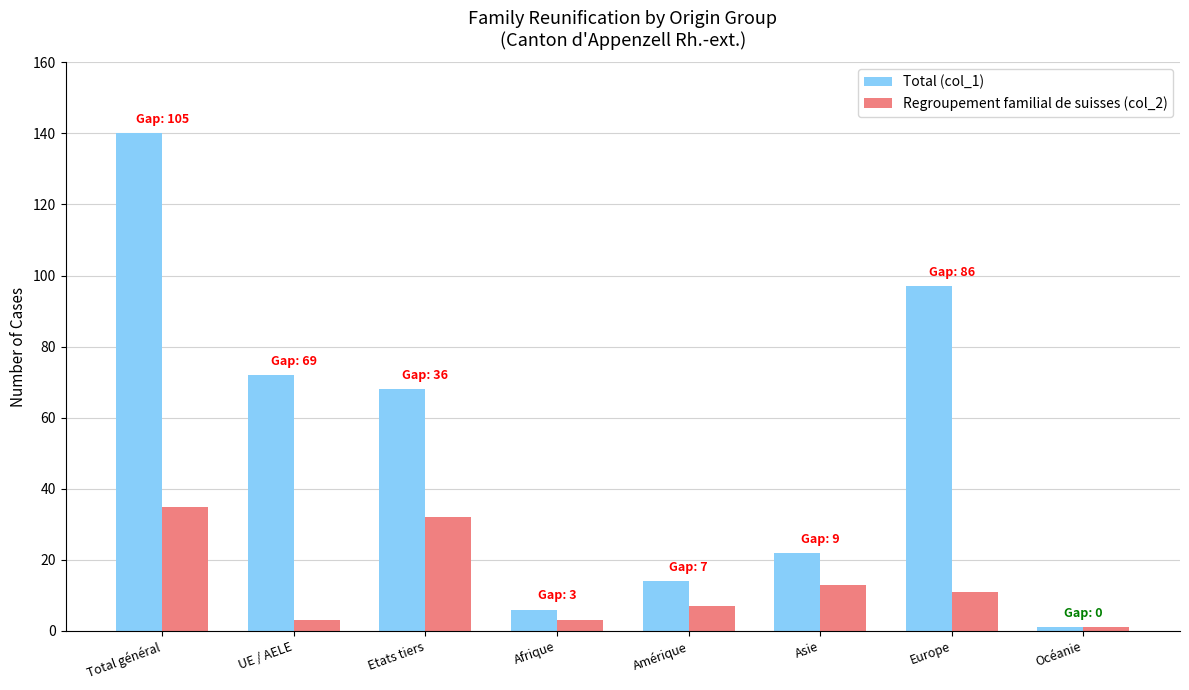

What value does the Total (col_1) series have at UE / AELE?

72